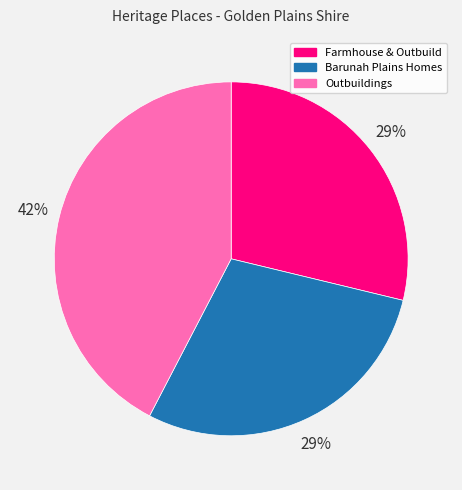

Count the number of slices in the pie.

3